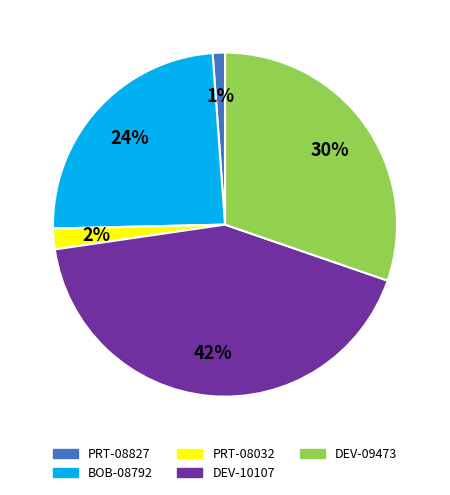

Between DEV-09473 and PRT-08827, which is larger?

DEV-09473